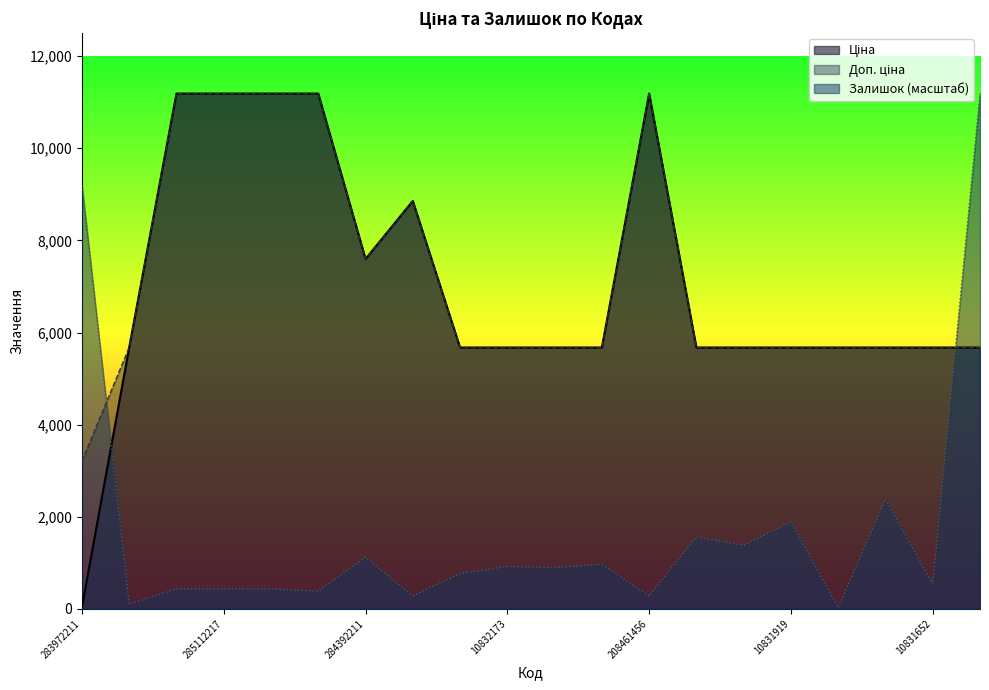

Rank the series at 248922198 from highest to lowest value.

Ціна, Доп. ціна, Залишок